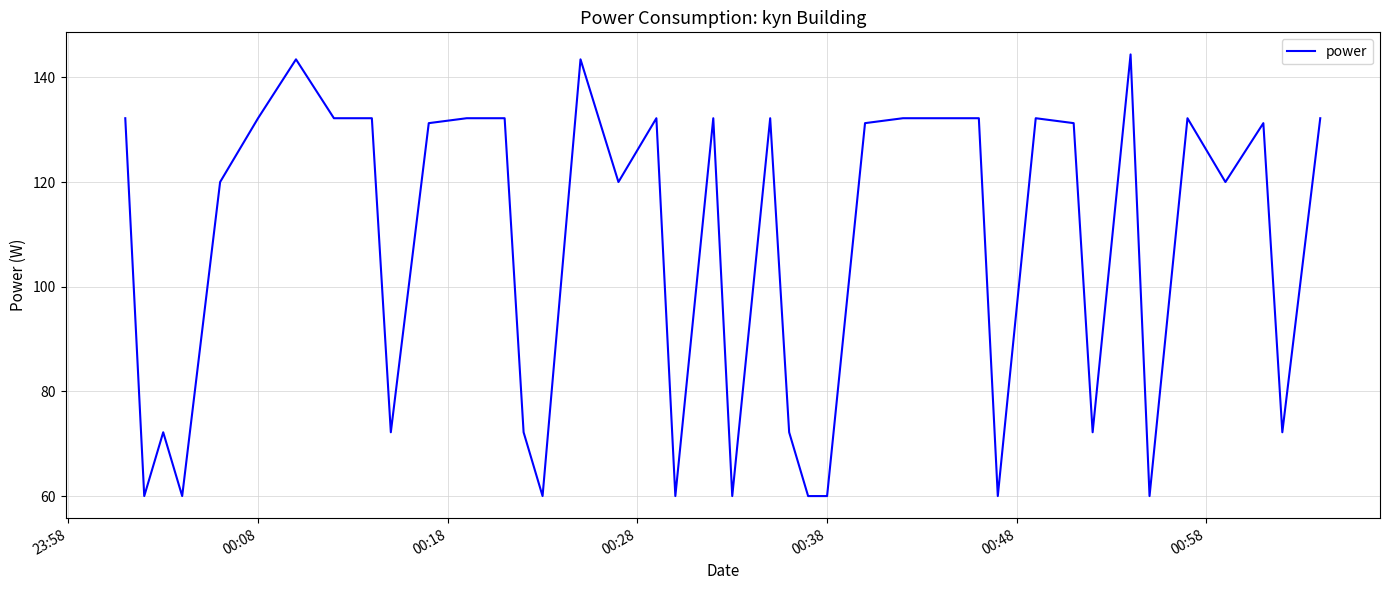

What is the difference between the maximum and minimum values?

84.4